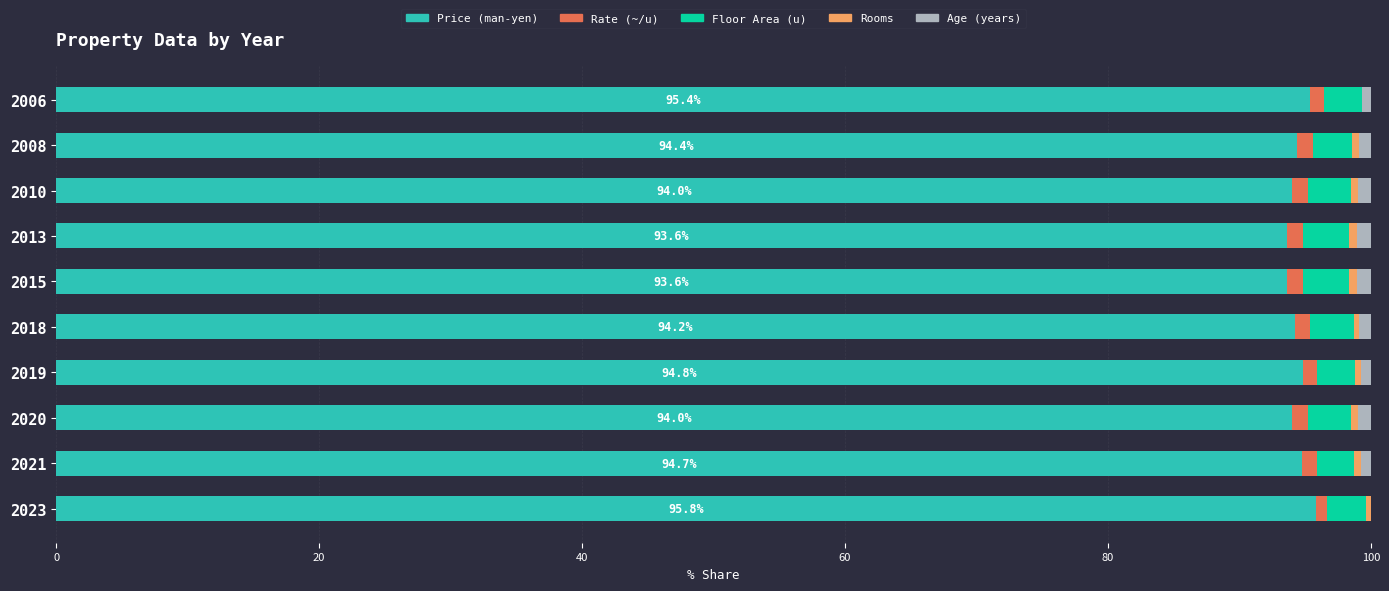

What is the maximum value for Price (man-yen)?

95.8